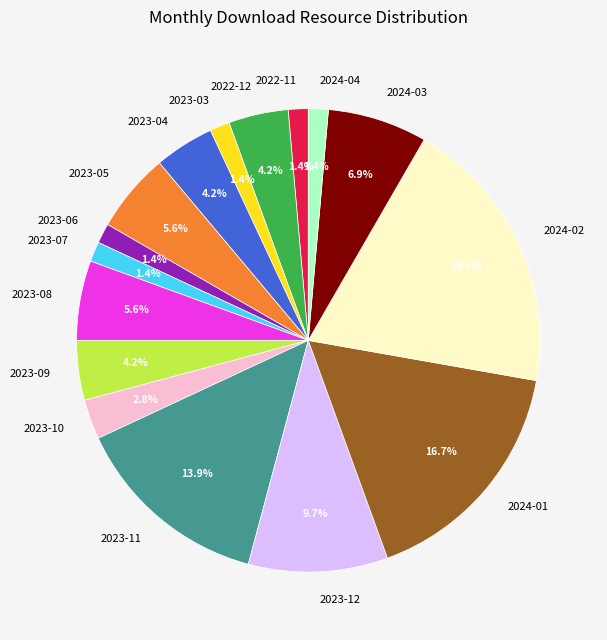

Is there a majority slice in this chart?

No